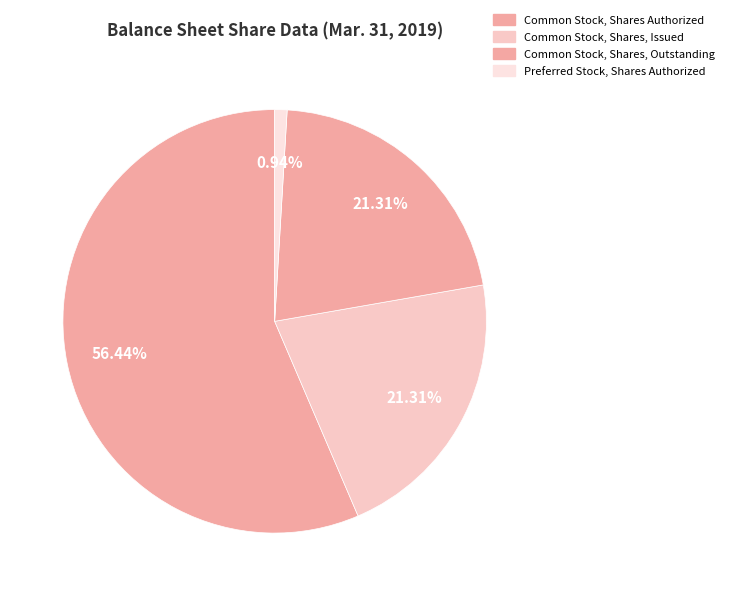

How many slices are in this pie chart?

4